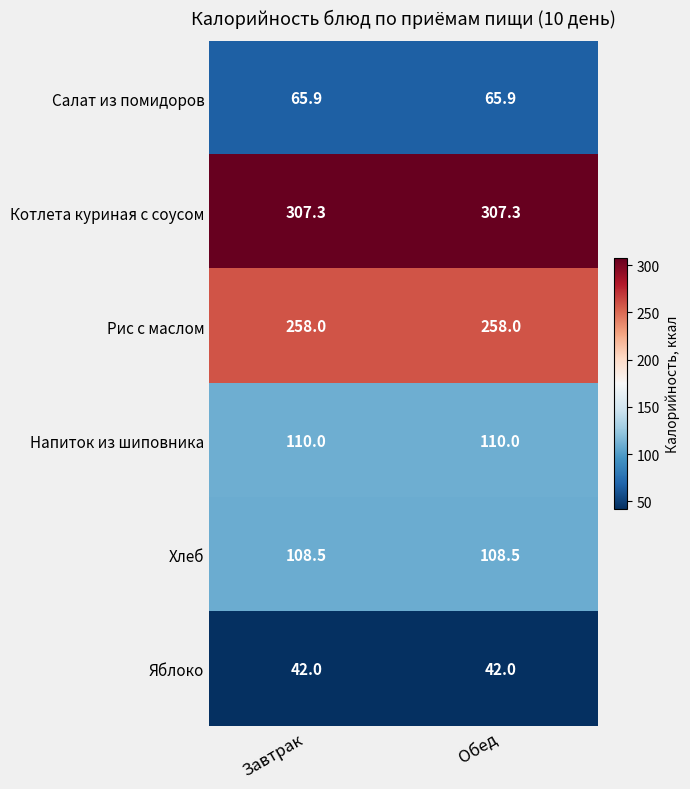

What is the approximate value of Яблоко at Завтрак?

42.0